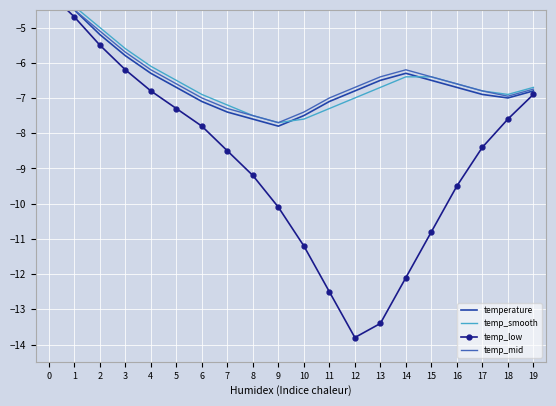

Reading left to right, list all the values displayed in this chart.

temperature: 0=-3.8	1=-4.5	2=-5.2	3=-5.8	4=-6.3	5=-6.7	6=-7.1	7=-7.4	8=-7.6	9=-7.8	10=-7.5	11=-7.1	12=-6.8	13=-6.5	14=-6.3	15=-6.5	16=-6.7	17=-6.9	18=-7.0	19=-6.8
temp_smooth: 0=-3.9	1=-4.4	2=-5.0	3=-5.6	4=-6.1	5=-6.5	6=-6.9	7=-7.2	8=-7.5	9=-7.7	10=-7.6	11=-7.3	12=-7.0	13=-6.7	14=-6.4	15=-6.4	16=-6.6	17=-6.8	18=-6.9	19=-6.7
temp_low: 0=-4.0	1=-4.7	2=-5.5	3=-6.2	4=-6.8	5=-7.3	6=-7.8	7=-8.5	8=-9.2	9=-10.1	10=-11.2	11=-12.5	12=-13.8	13=-13.4	14=-12.1	15=-10.8	16=-9.5	17=-8.4	18=-7.6	19=-6.9
temp_mid: 0=-3.8	1=-4.5	2=-5.1	3=-5.7	4=-6.2	5=-6.6	6=-7.0	7=-7.3	8=-7.5	9=-7.7	10=-7.4	11=-7.0	12=-6.7	13=-6.4	14=-6.2	15=-6.4	16=-6.6	17=-6.8	18=-7.0	19=-6.8